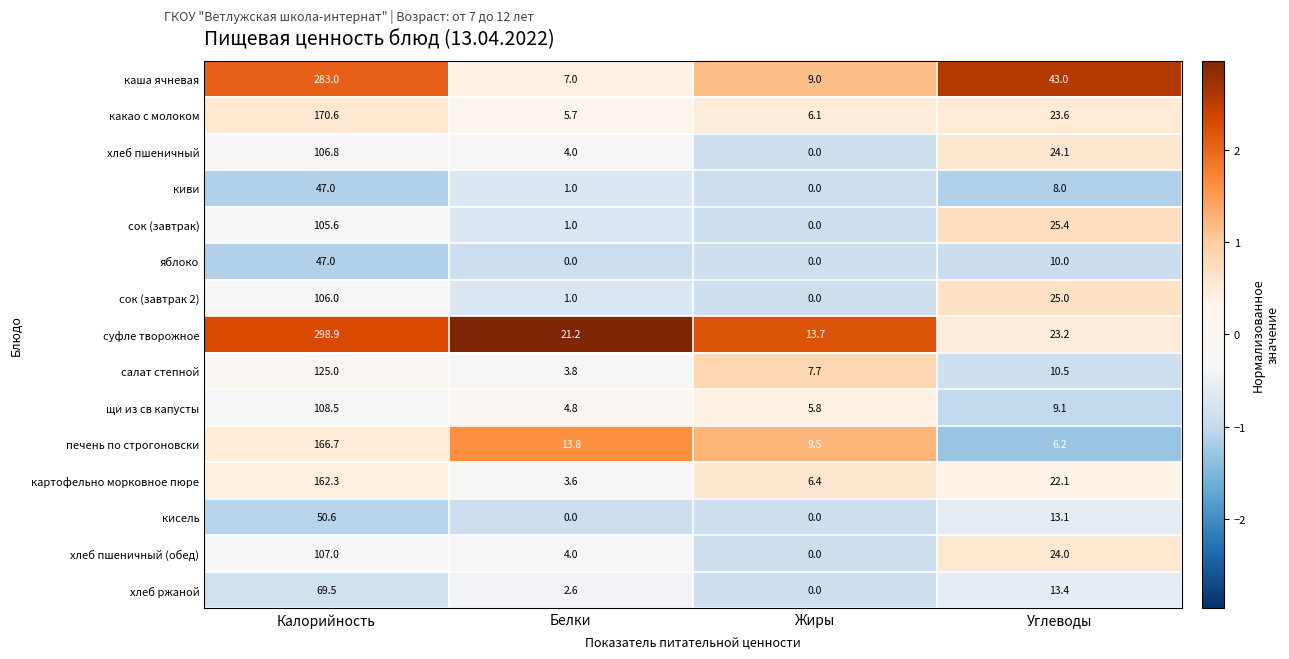

At how many categories does at least one series exceed 0?

4